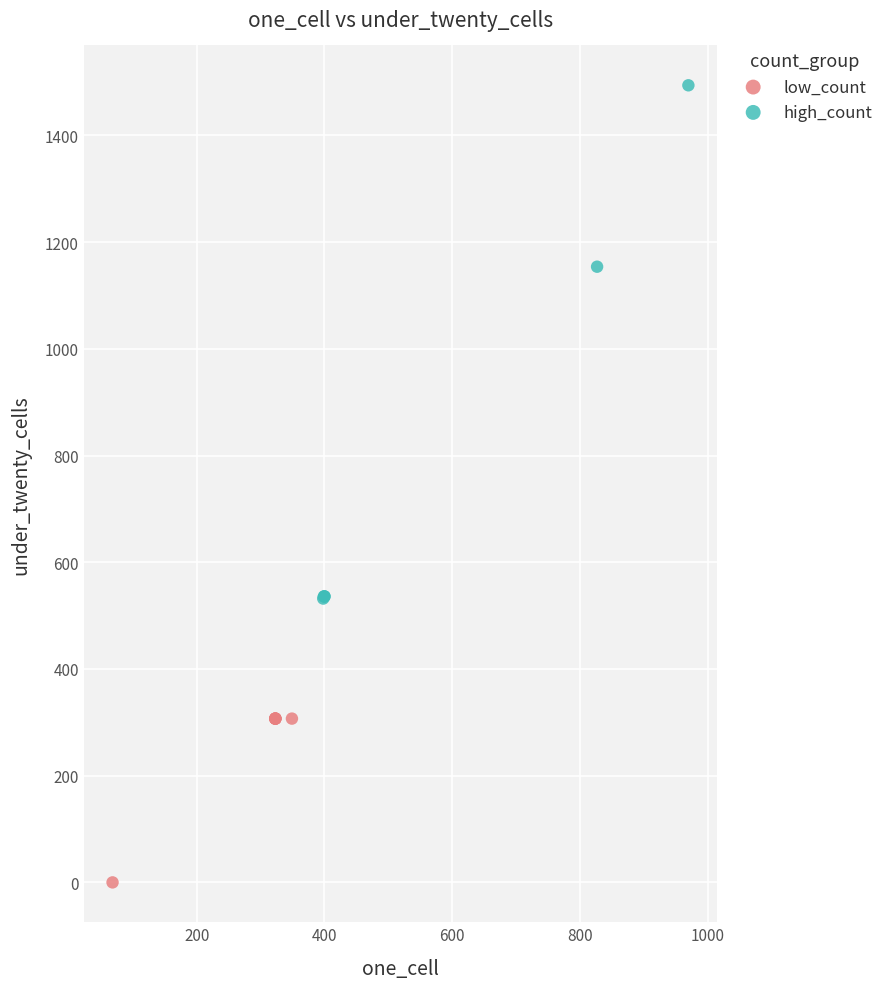

Which series has the widest spread of Y values?

high_count